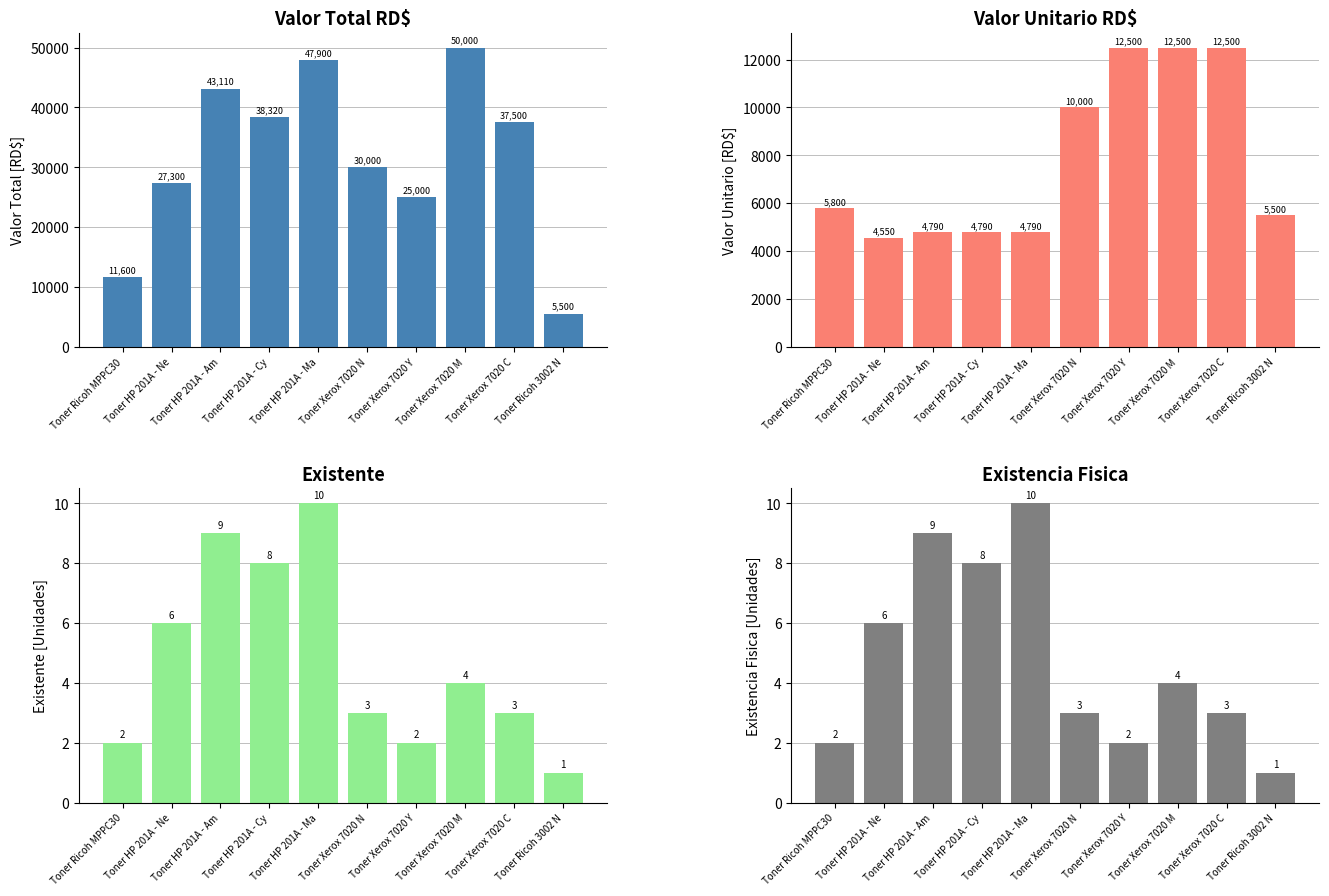

What is the label of the 3rd bar from the right?

Toner Xerox 7020 M